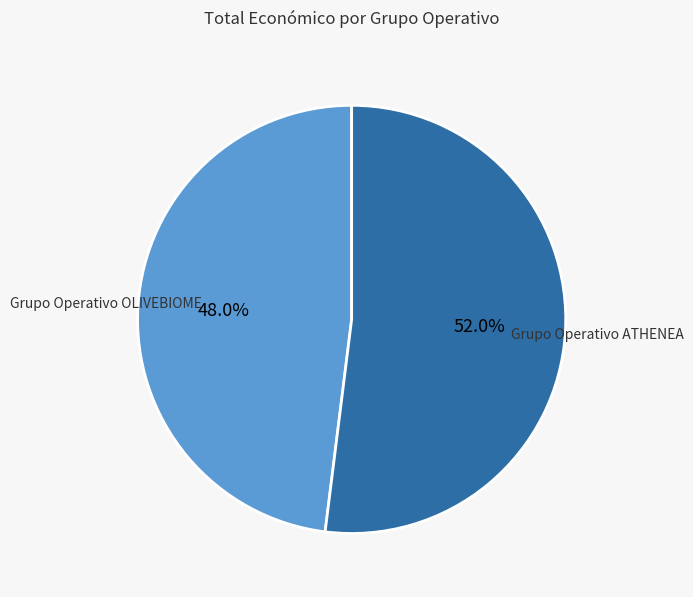

Is it true that Grupo Operativo OLIVEBIOME is 48% of the pie?

True